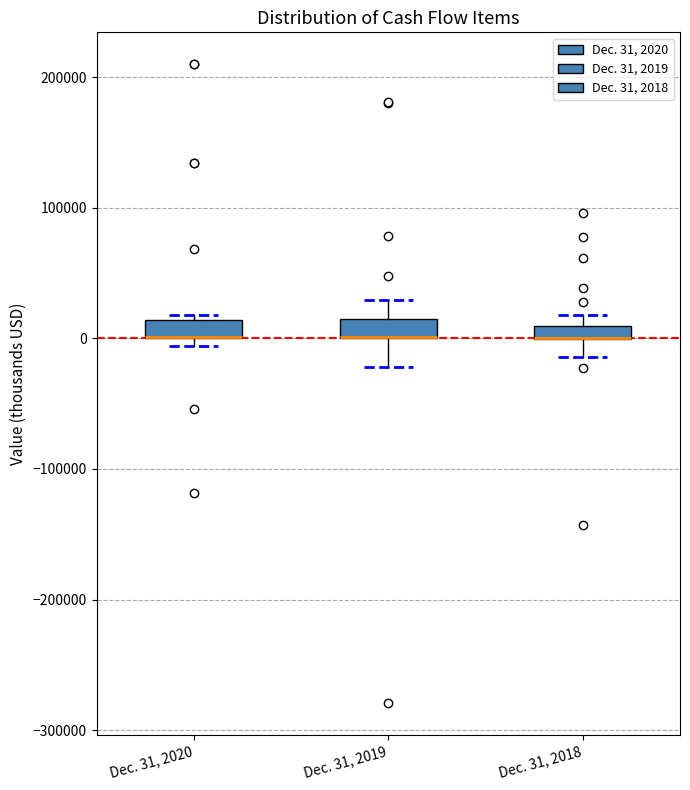

Where is the upper edge of the box for Dec. 31, 2020 on the y-axis? The values are not printed on the chart, so give them approximately, as read against the axis.

10000